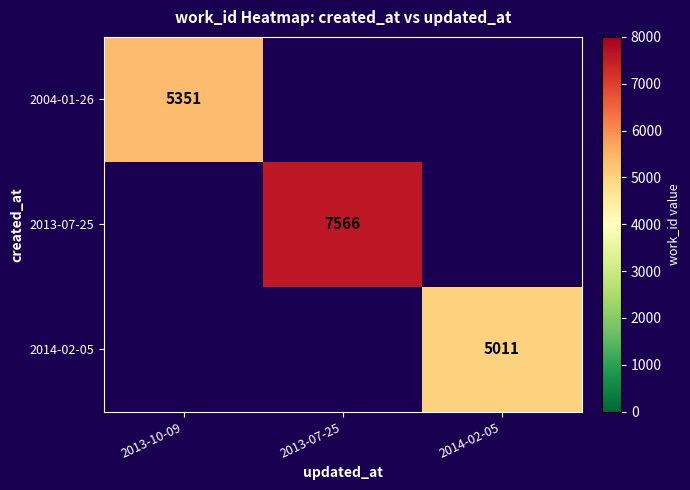

The 2004-01-26 series shows 3494 at 2013-10-09. True or false?

False